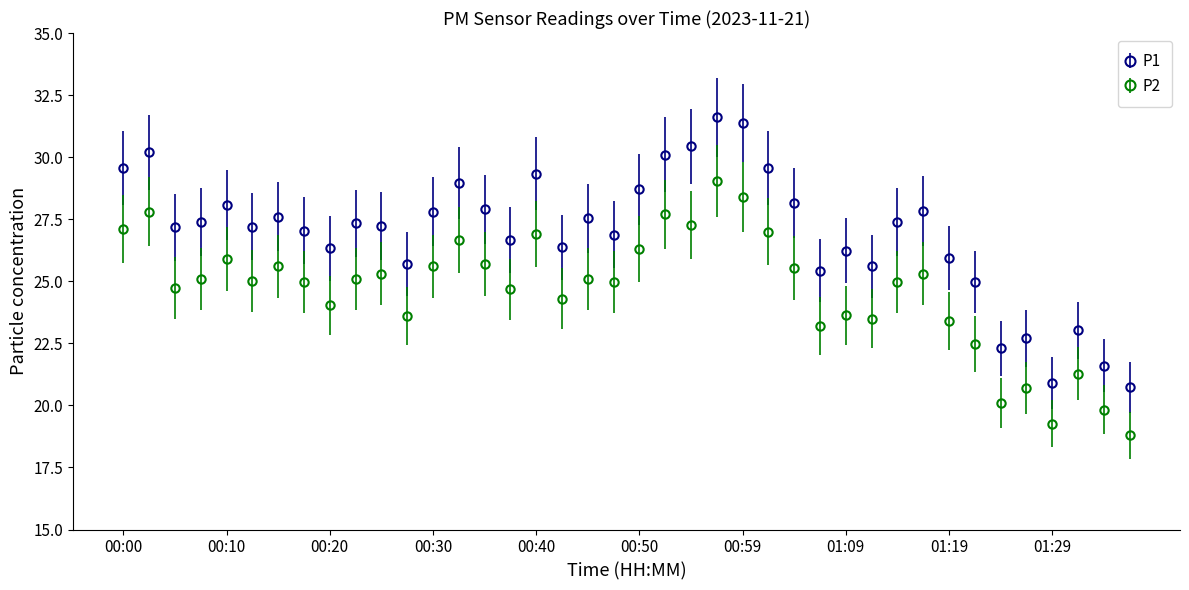

List the series in order of their peak value, lowest first.

P2, P1